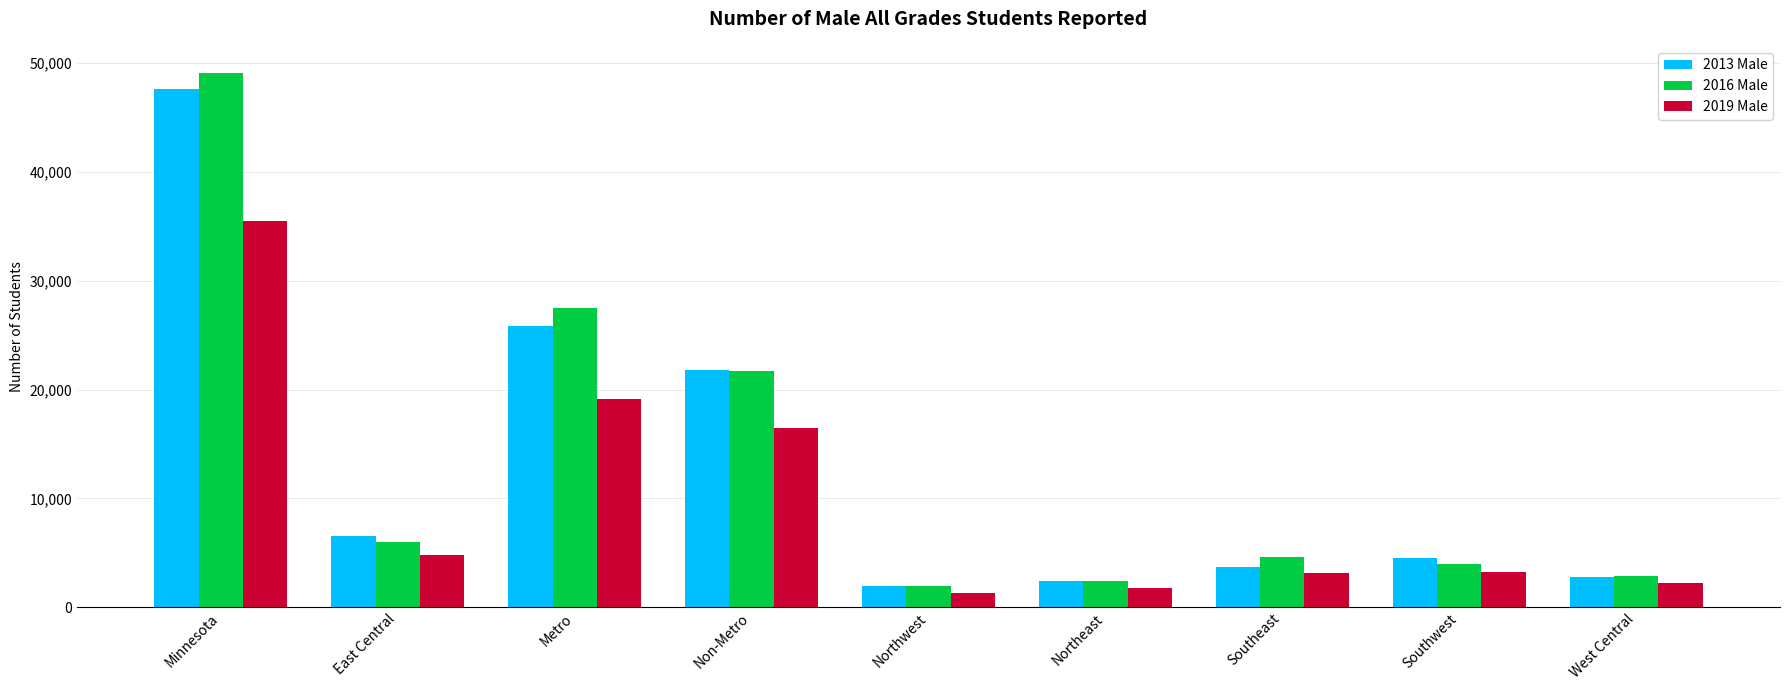

Are the bars horizontal?

No